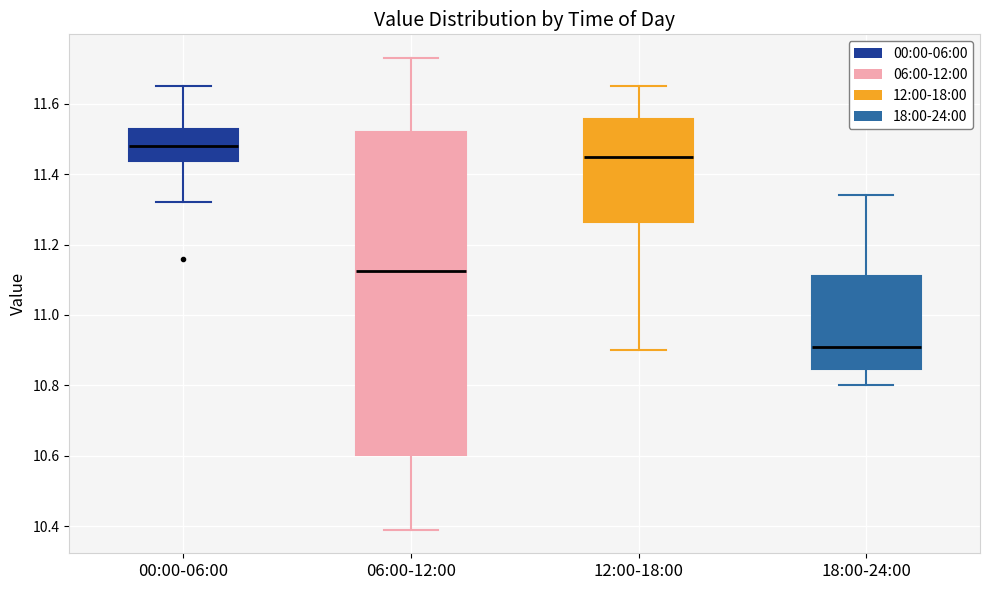

Comparing the boxes themselves (not the whiskers), which one is the tallest?

06:00-12:00